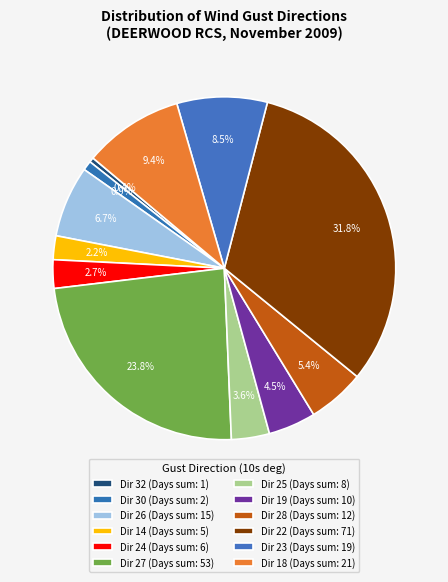

What is the largest slice in the pie chart?

22